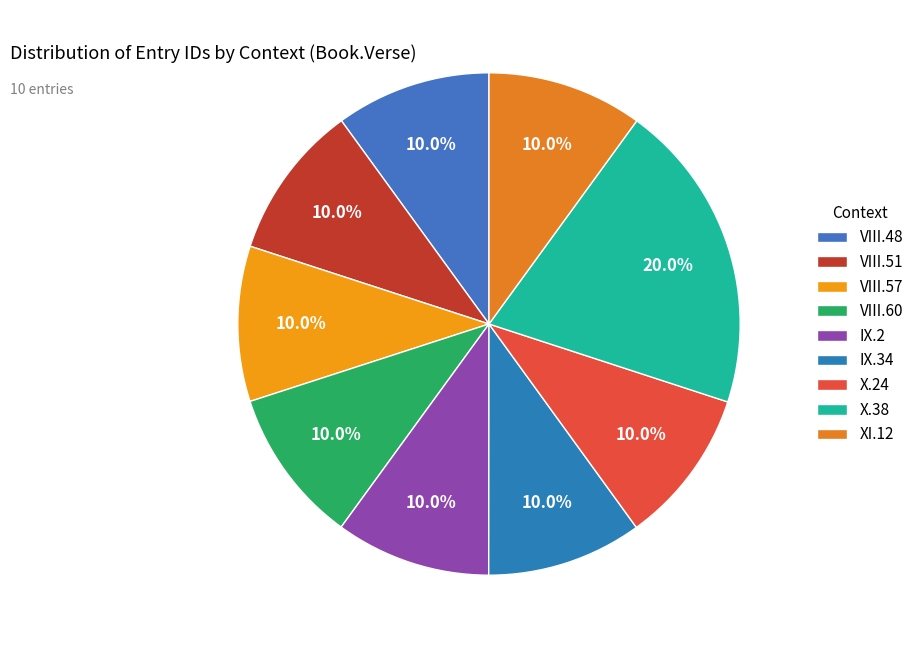

Combined, do X.24 and VIII.57 account for over 50%?

No